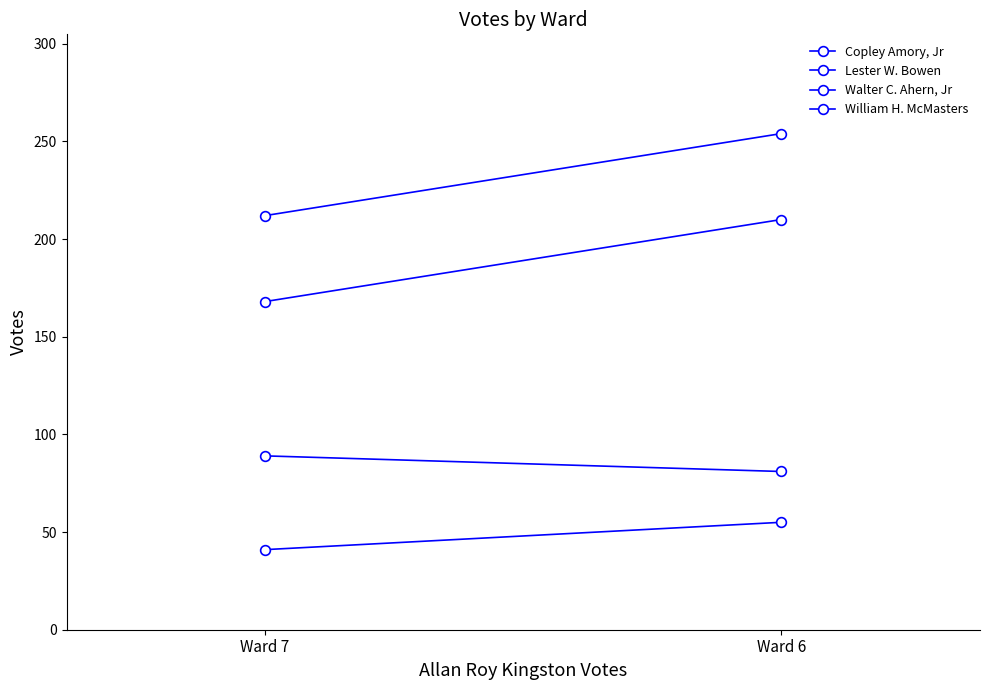

How many Walter C. Ahern, Jr values are between 81 and 89?

2